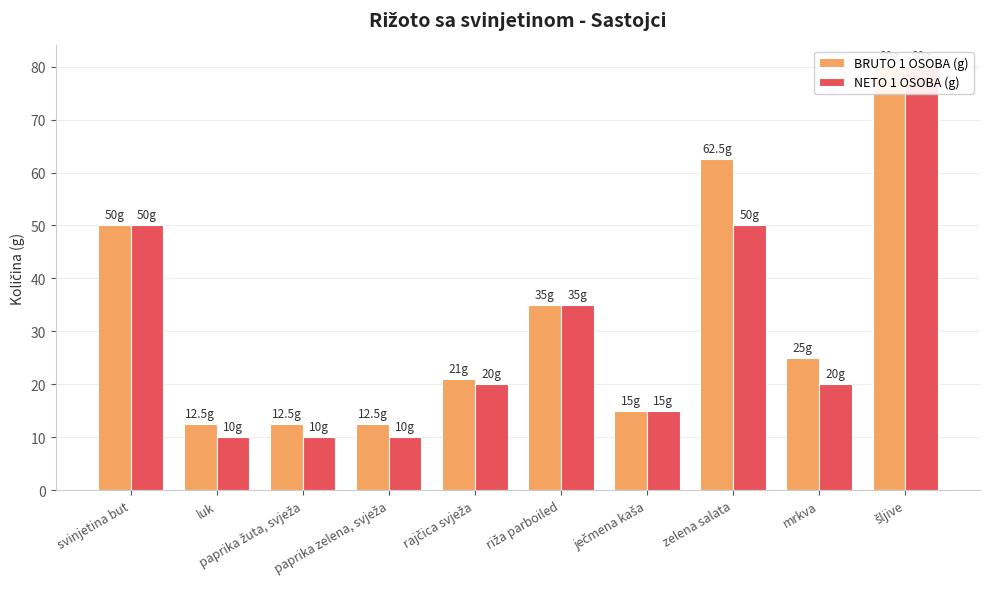

Which series has the largest total across all categories?

BRUTO 1 OSOBA (g)